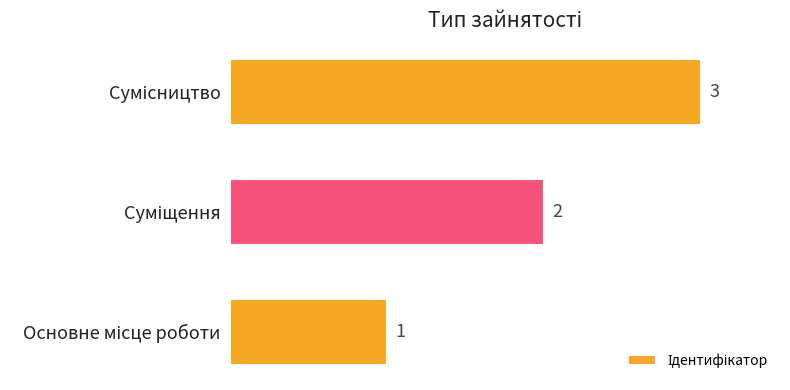

What is the sum of all values?

6